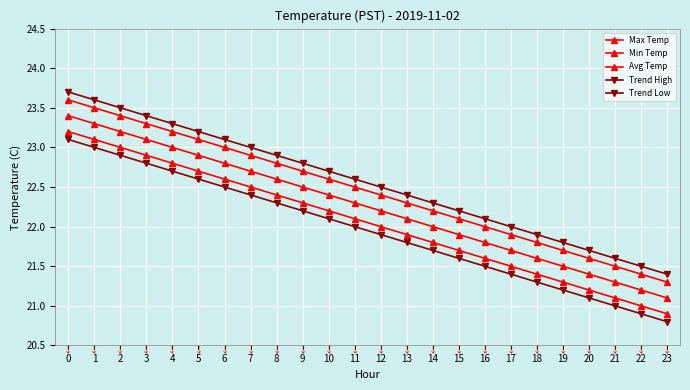

Reading left to right, extract all data points from this chart.

Max Temp: 0=23.6	1=23.5	2=23.4	3=23.3	4=23.2	5=23.1	6=23.0	7=22.9	8=22.8	9=22.7	10=22.6	11=22.5	12=22.4	13=22.3	14=22.2	15=22.1	16=22.0	17=21.9	18=21.8	19=21.7	20=21.6	21=21.5	22=21.4	23=21.3
Min Temp: 0=23.2	1=23.1	2=23.0	3=22.9	4=22.8	5=22.7	6=22.6	7=22.5	8=22.4	9=22.3	10=22.2	11=22.1	12=22.0	13=21.9	14=21.8	15=21.7	16=21.6	17=21.5	18=21.4	19=21.3	20=21.2	21=21.1	22=21.0	23=20.9
Avg Temp: 0=23.4	1=23.3	2=23.2	3=23.1	4=23.0	5=22.9	6=22.8	7=22.7	8=22.6	9=22.5	10=22.4	11=22.3	12=22.2	13=22.1	14=22.0	15=21.9	16=21.8	17=21.7	18=21.6	19=21.5	20=21.4	21=21.3	22=21.2	23=21.1
Trend High: 0=23.7	1=23.6	2=23.5	3=23.4	4=23.3	5=23.2	6=23.1	7=23.0	8=22.9	9=22.8	10=22.7	11=22.6	12=22.5	13=22.4	14=22.3	15=22.2	16=22.1	17=22.0	18=21.9	19=21.8	20=21.7	21=21.6	22=21.5	23=21.4
Trend Low: 0=23.1	1=23.0	2=22.9	3=22.8	4=22.7	5=22.6	6=22.5	7=22.4	8=22.3	9=22.2	10=22.1	11=22.0	12=21.9	13=21.8	14=21.7	15=21.6	16=21.5	17=21.4	18=21.3	19=21.2	20=21.1	21=21.0	22=20.9	23=20.8